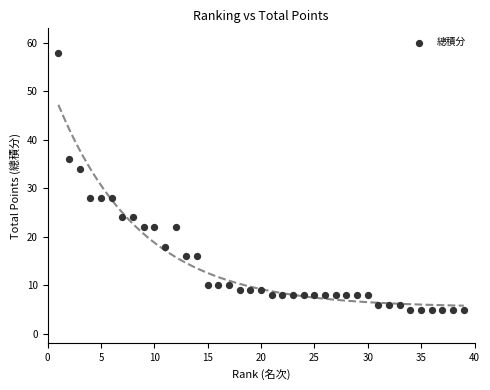

What is the range of X values (max minus min)?

38